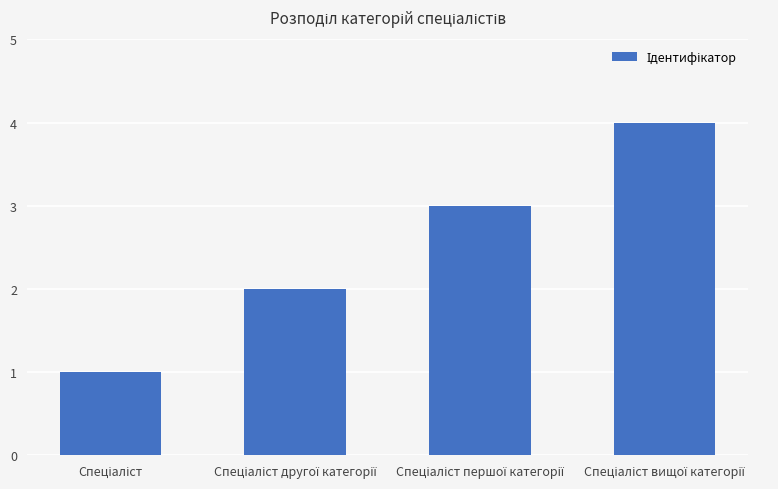

What is the difference between the second highest and minimum values?

2